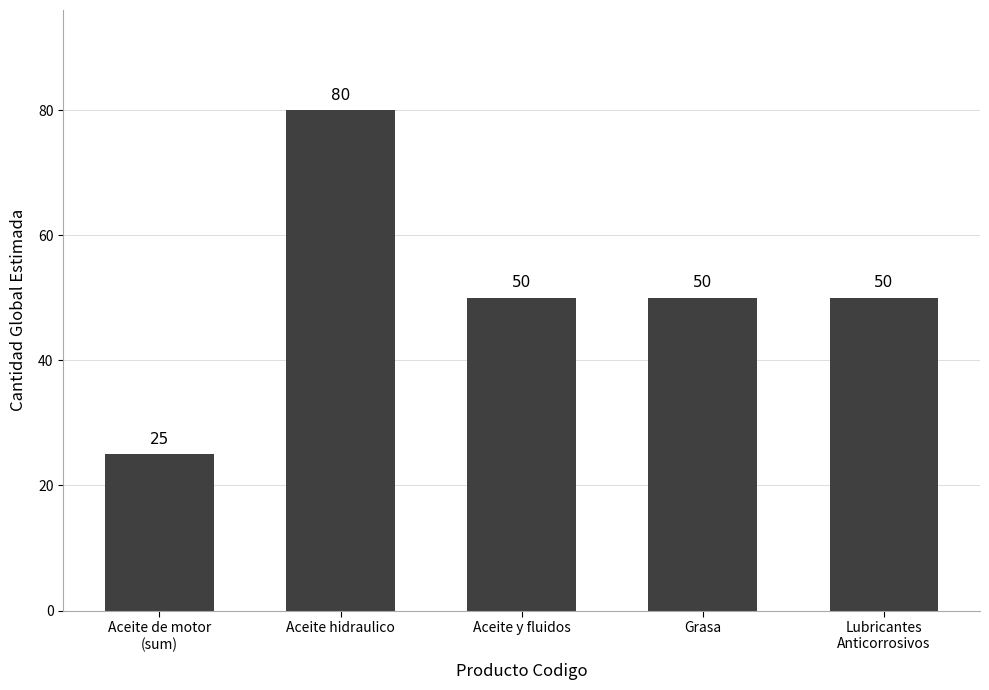

What is the difference between the second highest and minimum values?

25